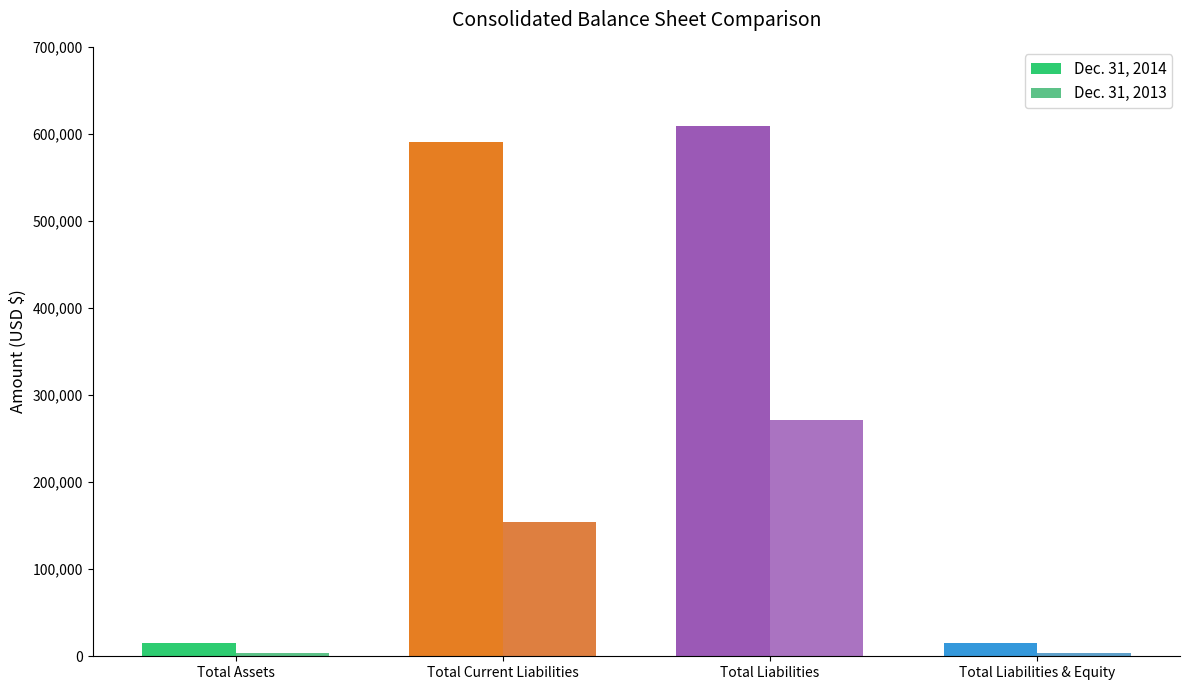

The value of Dec. 31, 2013 at Total Liabilities & Equity is 6958. True or false?

False